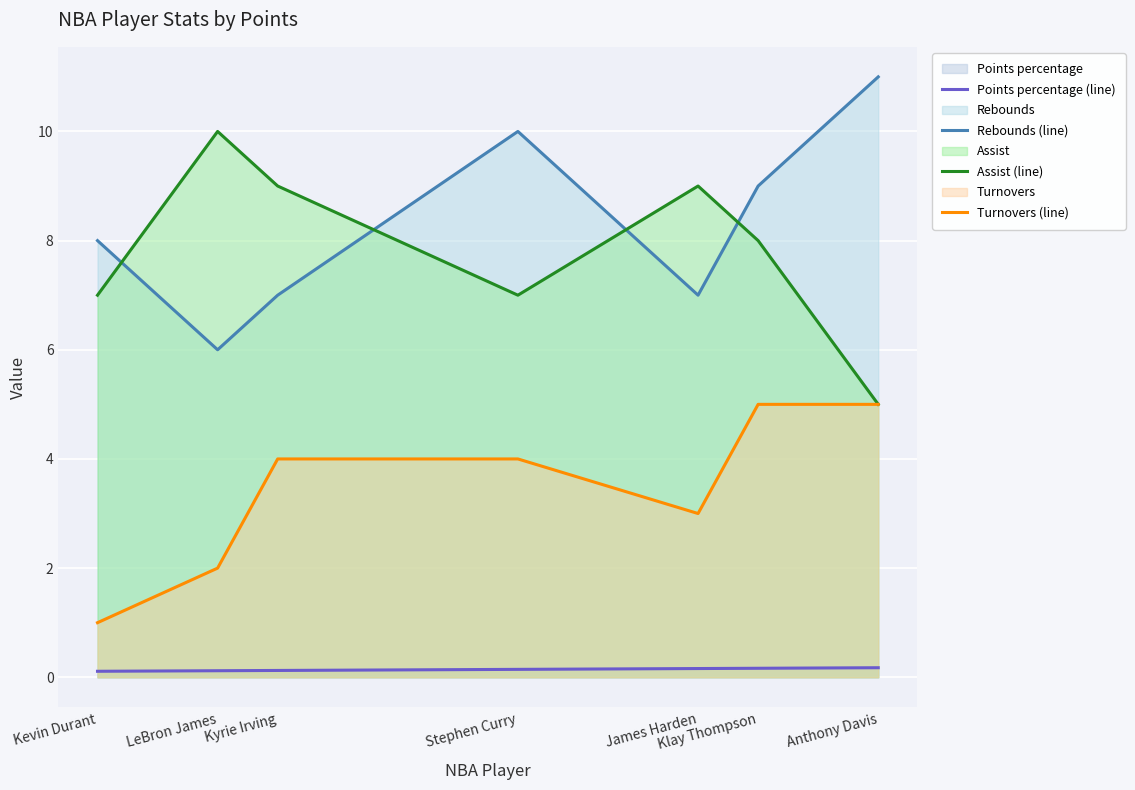

Reading left to right, list all the values displayed in this chart.

Points percentage (line): 0.1	0.1	0.1	0.1	0.2	0.2	0.2
Rebounds (line): 8.0	6.0	7.0	10.0	7.0	9.0	11.0
Assist (line): 7.0	10.0	9.0	7.0	9.0	8.0	5.0
Turnovers (line): 1.0	2.0	4.0	4.0	3.0	5.0	5.0